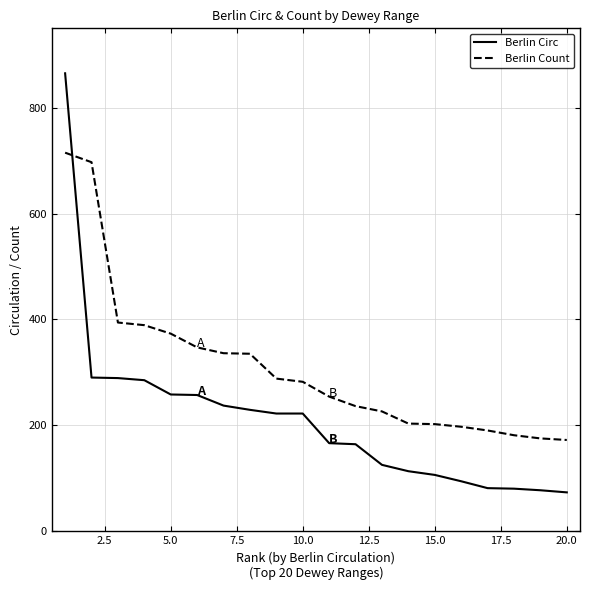

What is the minimum value shown in the chart?

73